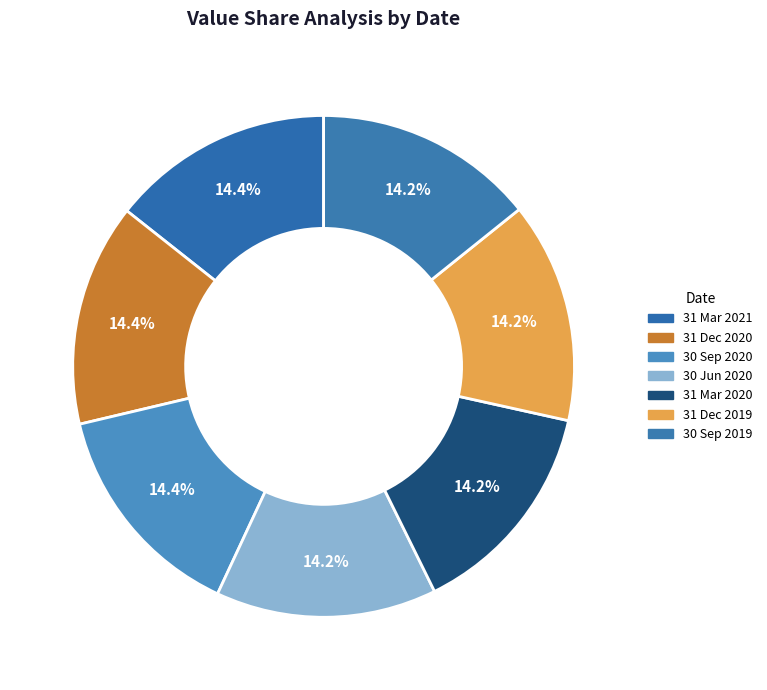

Which slice is the largest?

31 Mar 2021